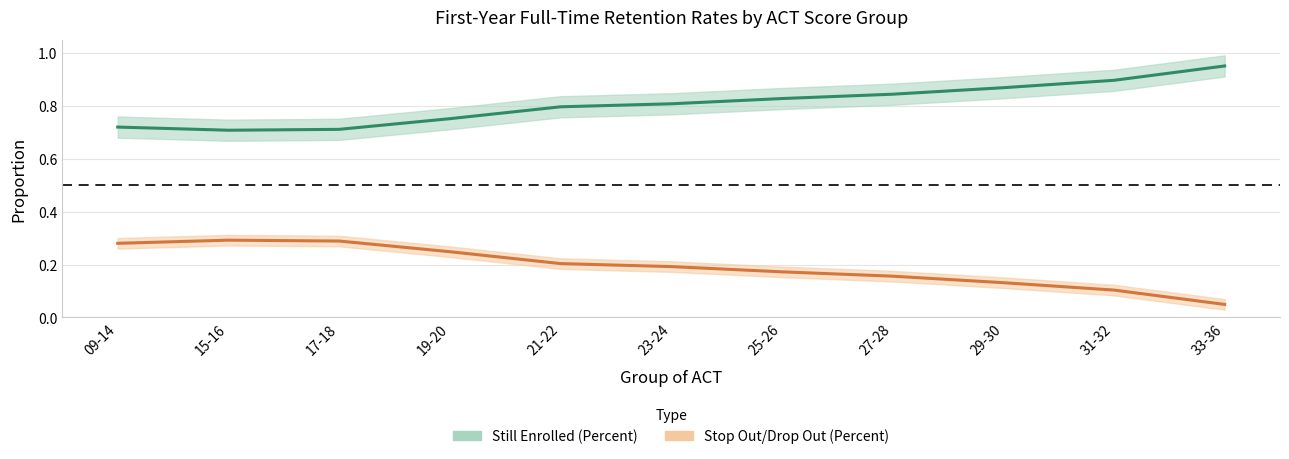

How many Still Enrolled (Percent) values are between 0 and 1?

11